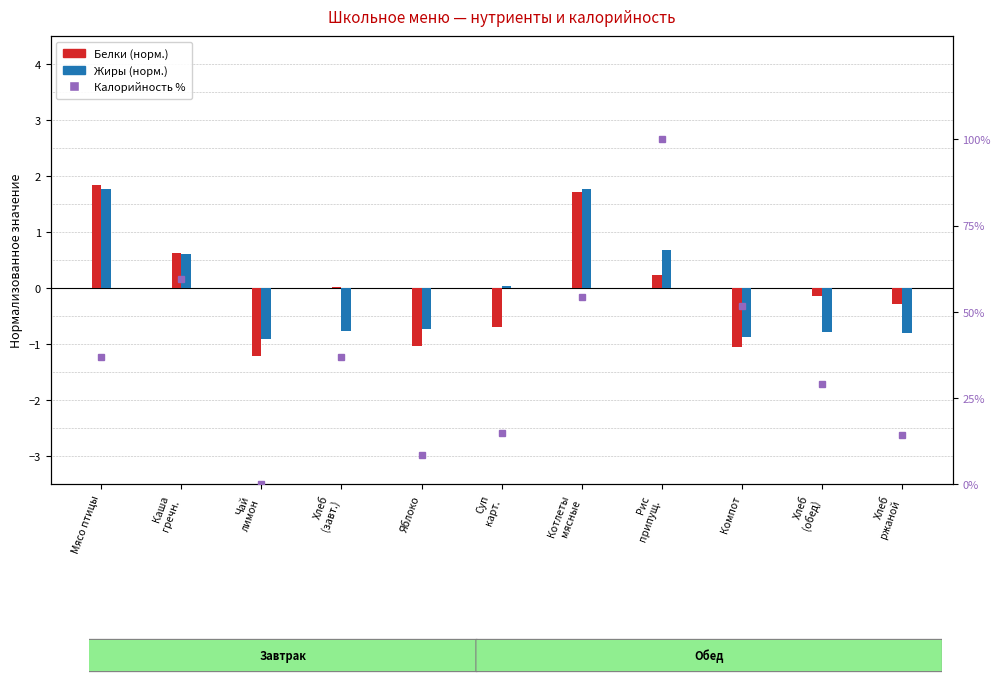

Reading left to right, extract all data points from this chart.

Белки (норм.): 1.8	0.6	-1.2	0.0	-1.0	-0.7	1.7	0.2	-1.1	-0.1	-0.3
Жиры (норм.): 1.8	0.6	-0.9	-0.8	-0.7	0.0	1.8	0.7	-0.9	-0.8	-0.8
Калорийность %: 36.8	59.5	0.0	36.8	8.4	14.8	54.2	100.0	51.5	29.1	14.2